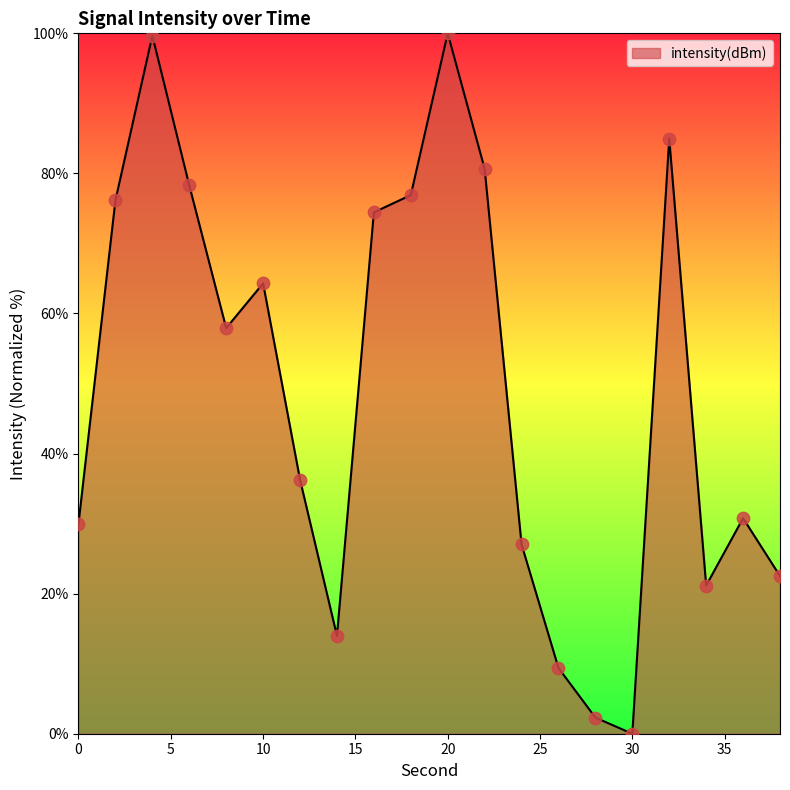

What is the maximum value shown in the chart?

100.0